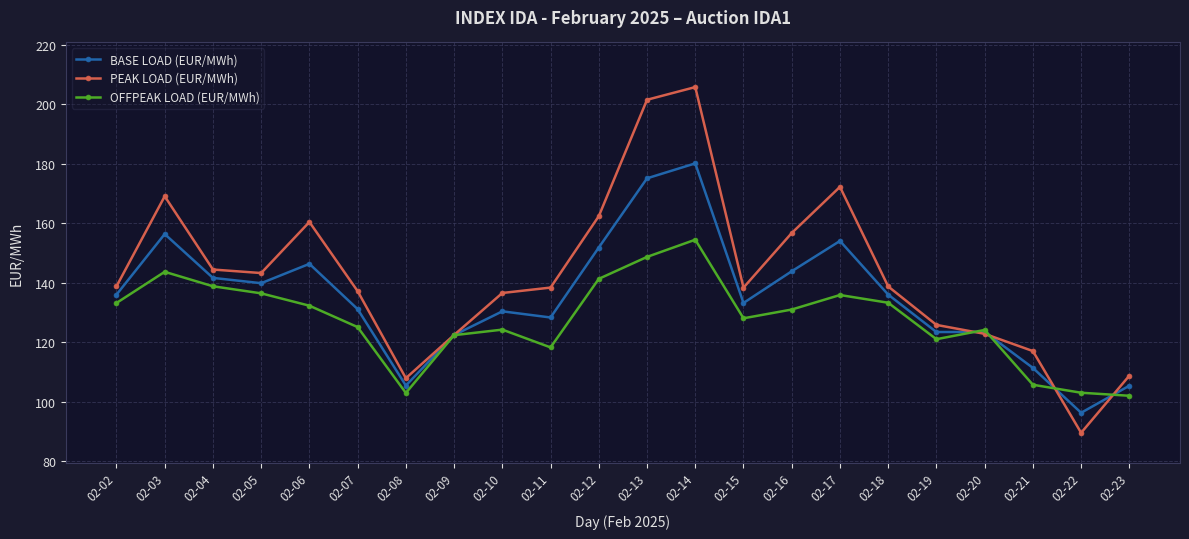

What is the total value across all series at 02-17?

462.2